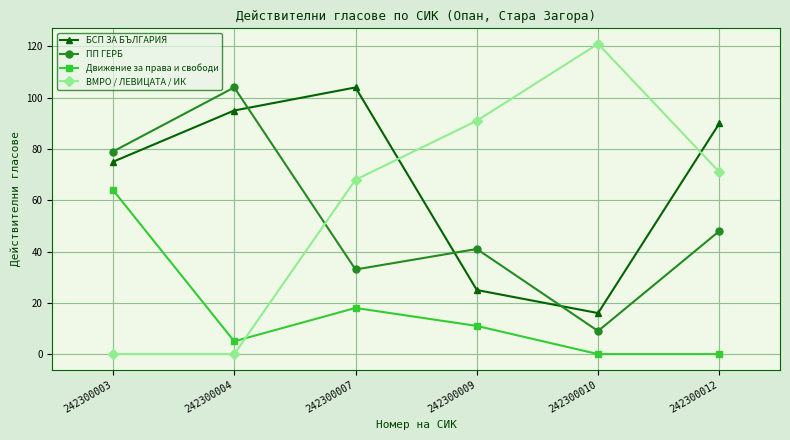

Is the value of БСП ЗА БЪЛГАРИЯ at 242300004 greater than the value of Движение за права и свободи at 242300007?

Yes